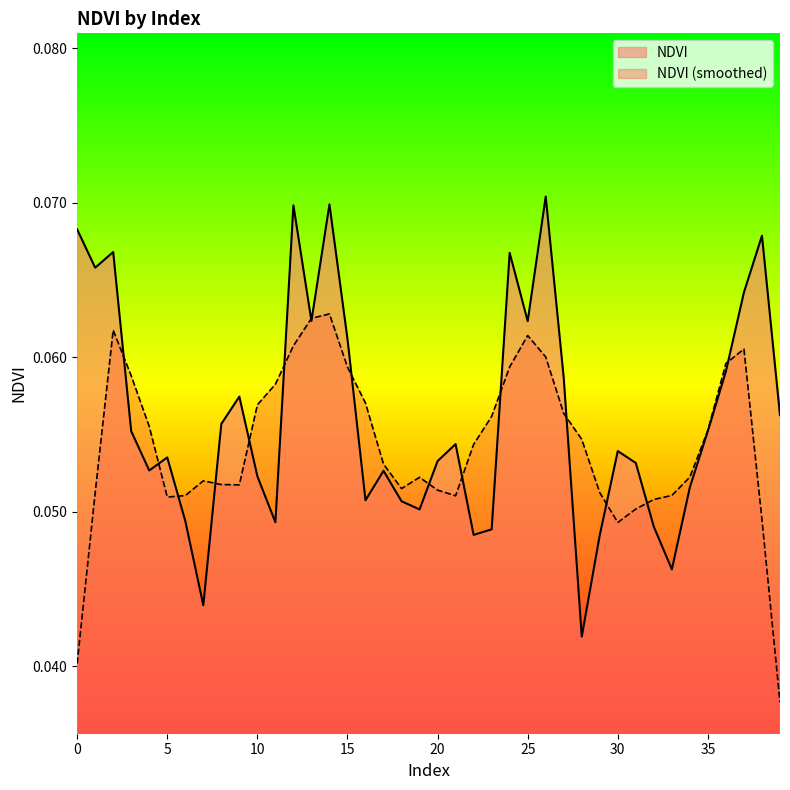

What is the value of the 37th point from the left?

0.1